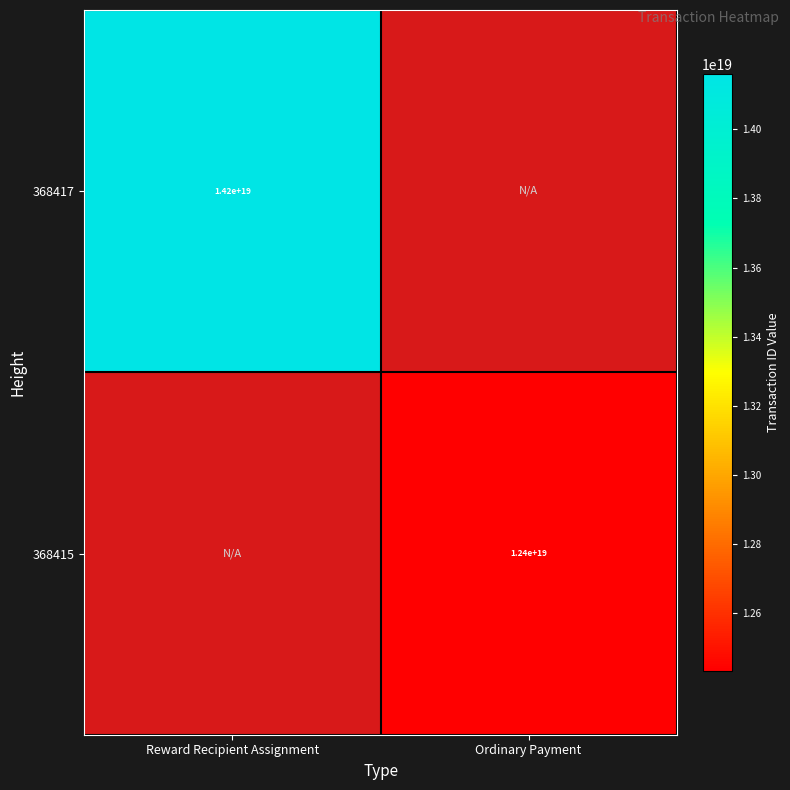

How many categories are shown in the chart?

2